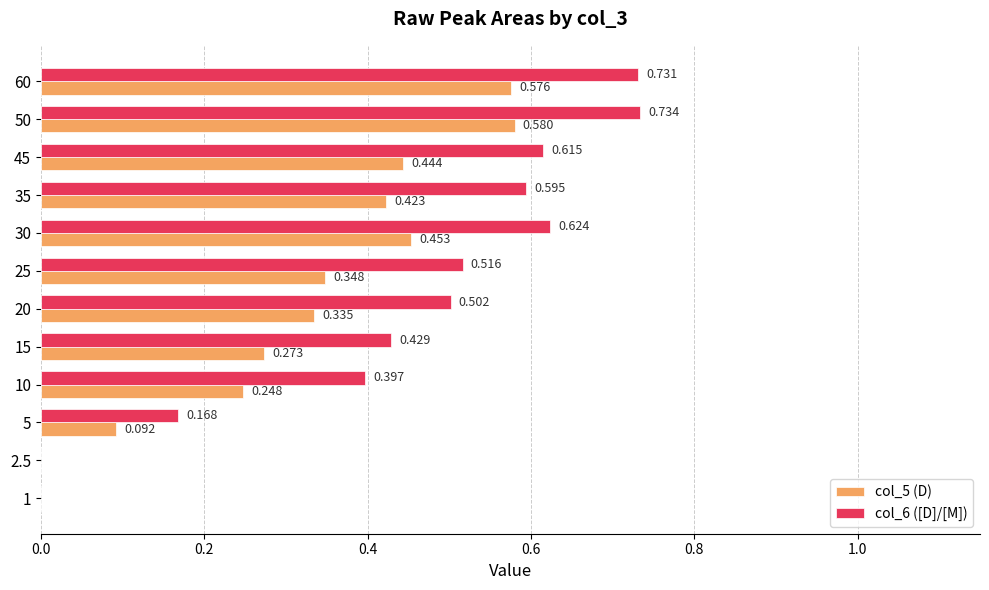

Is the value of col_6 ([D]/[M]) at 25 greater than the value of col_5 (D) at 10?

Yes